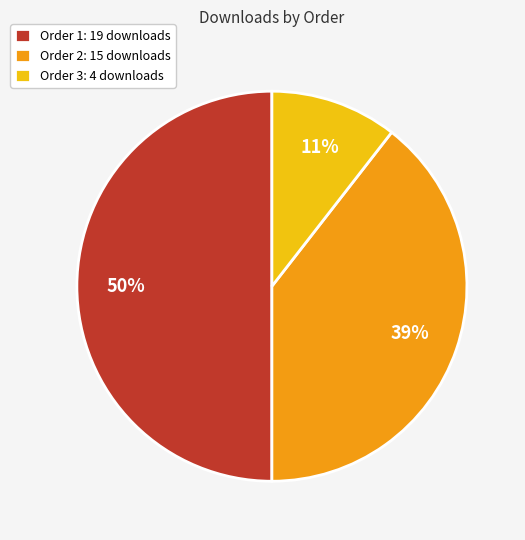

To the nearest percent, what percentage of the pie is Order 2: 15 downloads?

39%